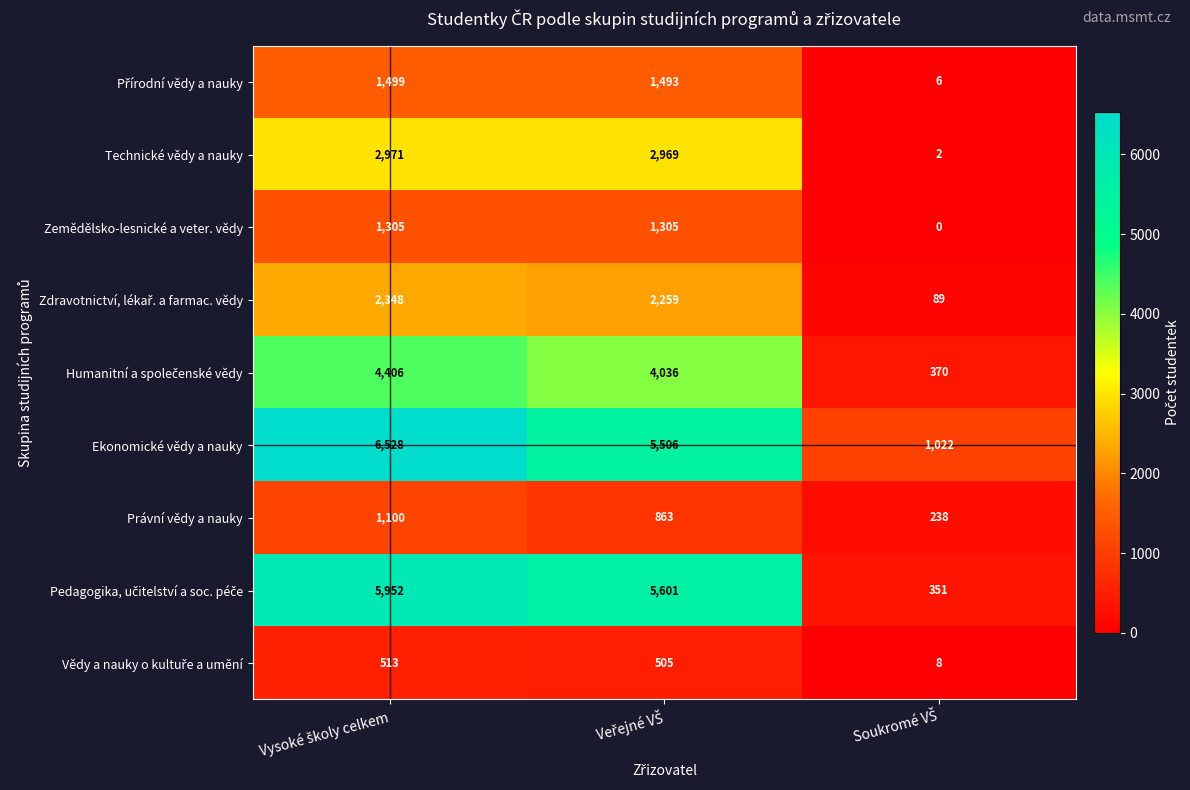

What is the average value of the Zemědělsko-lesnické a veter. vědy series?

870